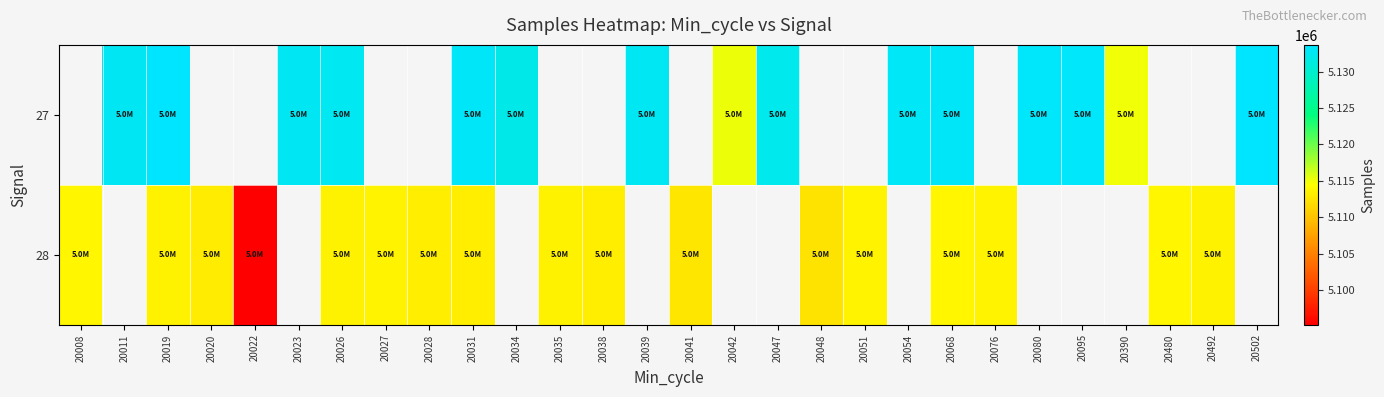

Rank the series by their maximum value, from highest to lowest.

27, 28